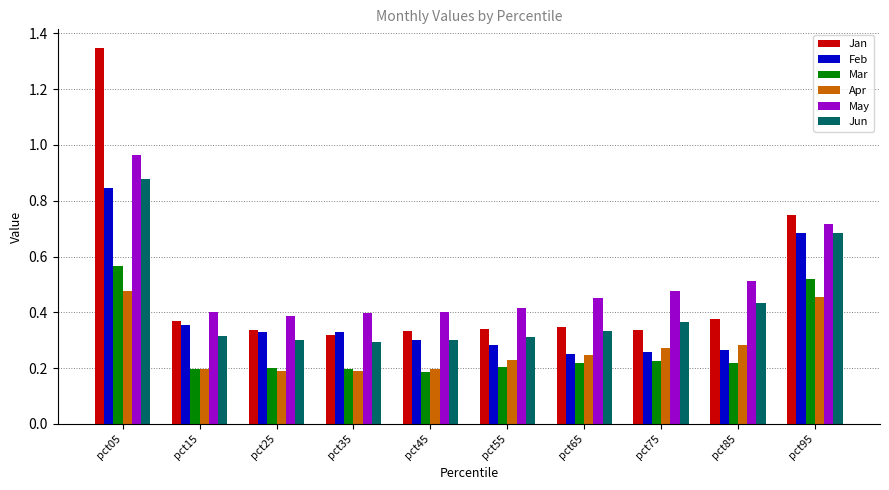

The value of Apr at pct15 is 0.3. True or false?

False